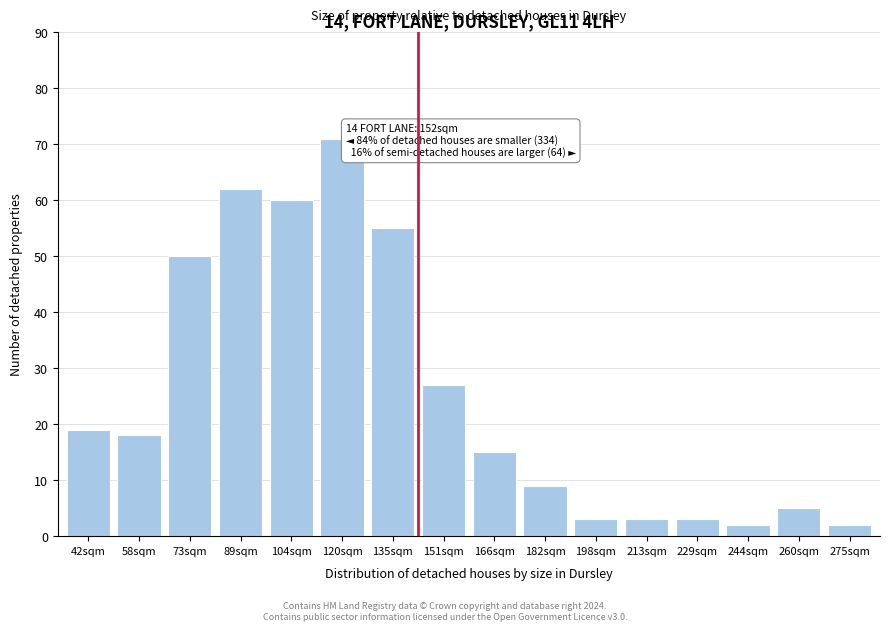

Reading left to right, list all the values displayed in this chart.

42sqm=19	58sqm=18	73sqm=50	89sqm=62	104sqm=60	120sqm=71	135sqm=55	151sqm=27	166sqm=15	182sqm=9	198sqm=3	213sqm=3	229sqm=3	244sqm=2	260sqm=5	275sqm=2